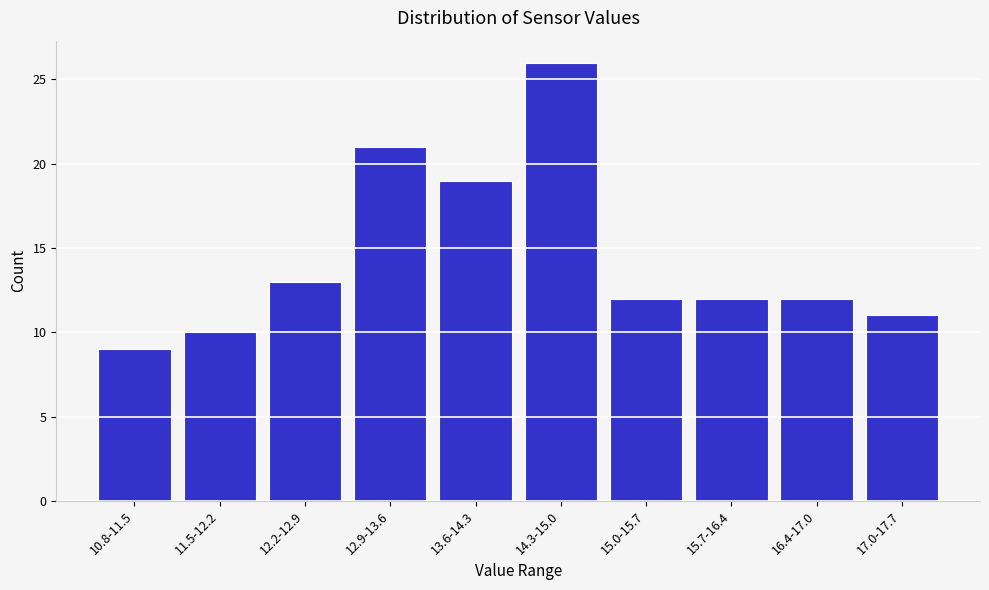

Reading left to right, transcribe all the data shown in this chart.

9	10	13	21	19	26	12	12	12	11